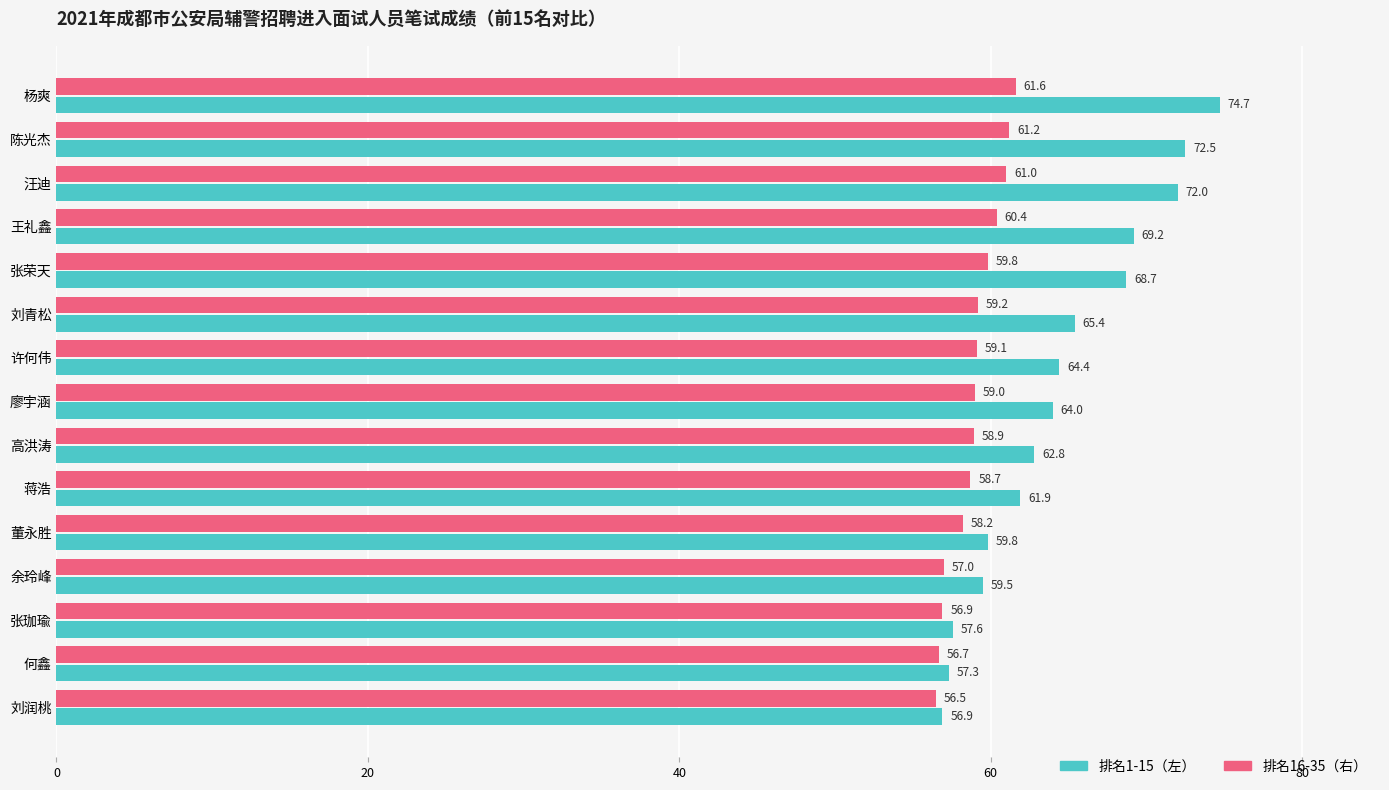

What is the difference between the maximum and minimum values in the 排名1-15（左） series?

17.8